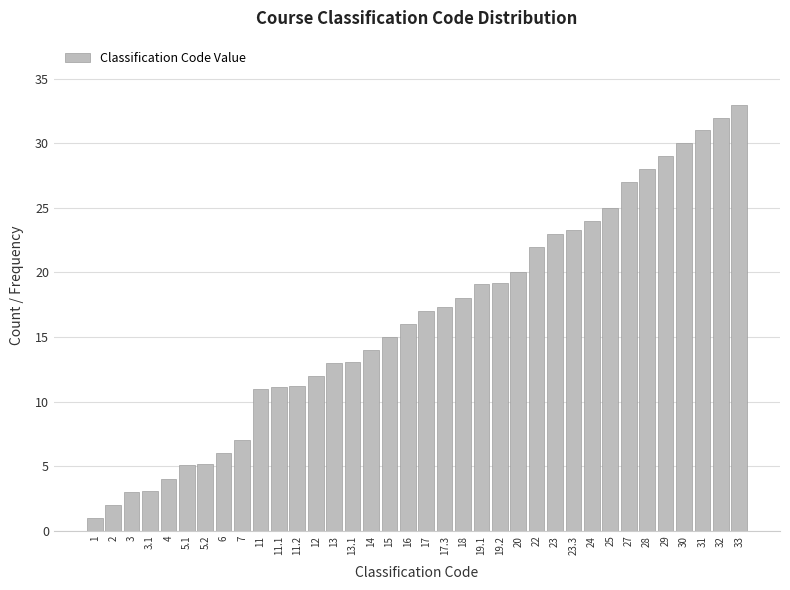

What is the change in value from 23 to 31?

+8.0